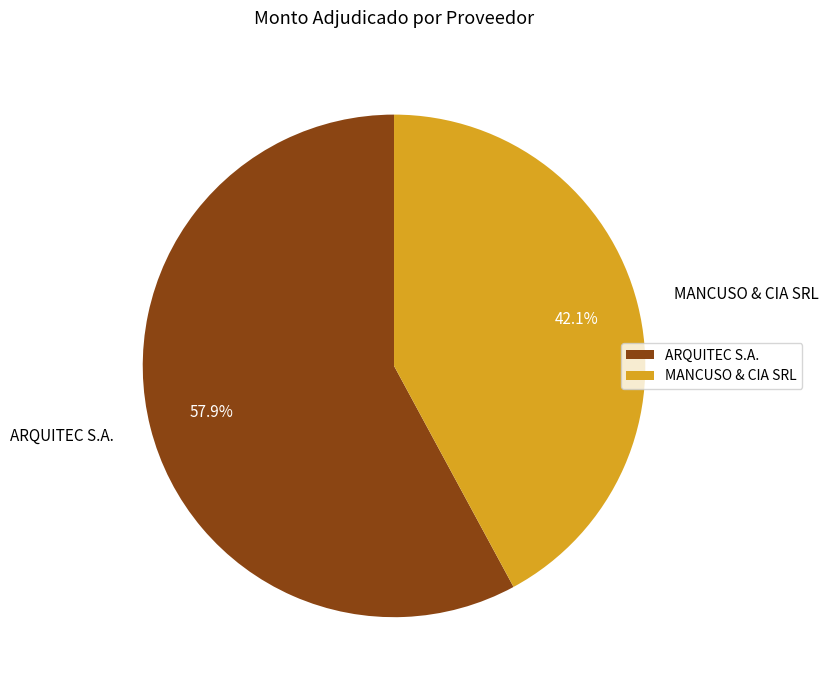

To the nearest percent, what percentage of the pie is MANCUSO & CIA SRL?

42%